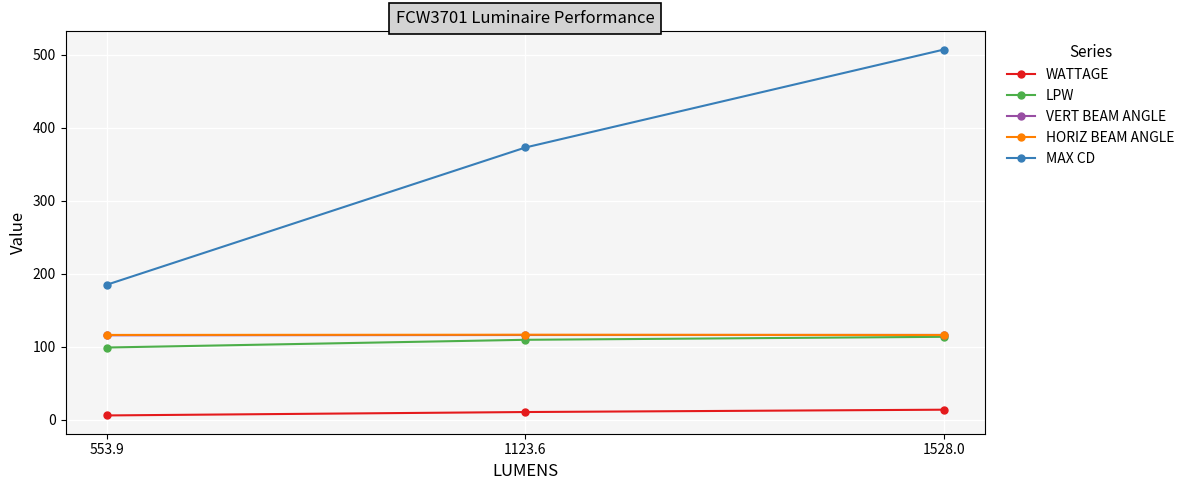

What is the greatest value displayed?

507.3